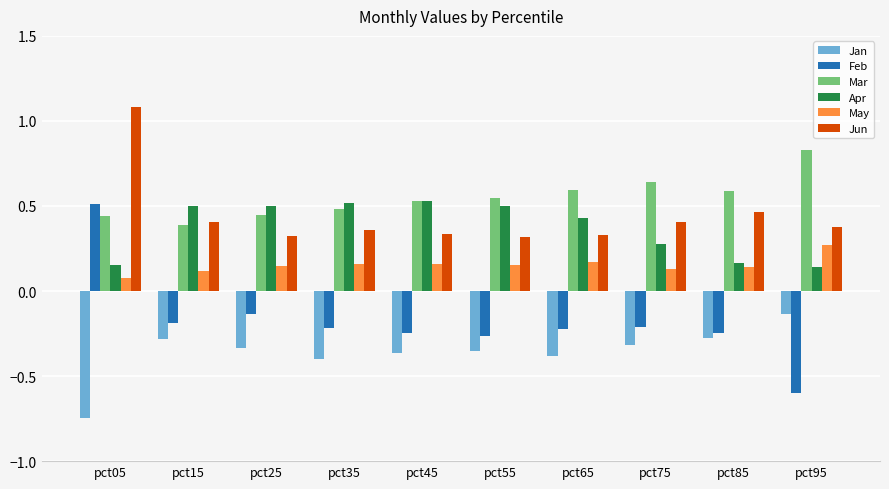

How many bars are there in total?

60